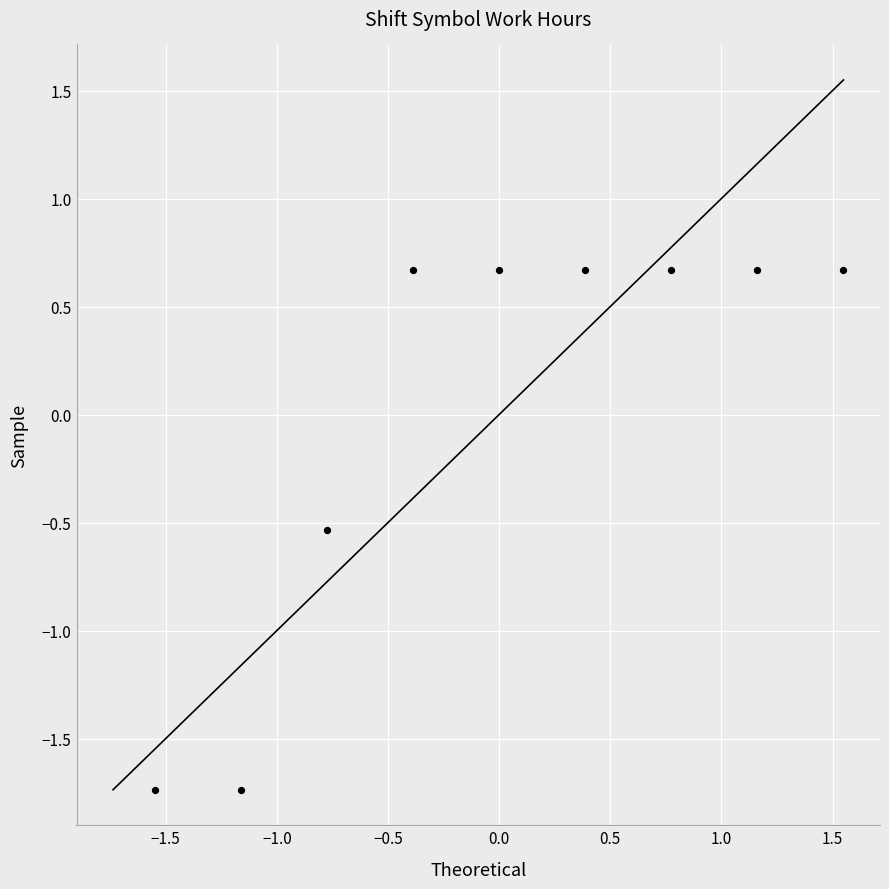

What is the range of Y values (max minus min)?

2.4